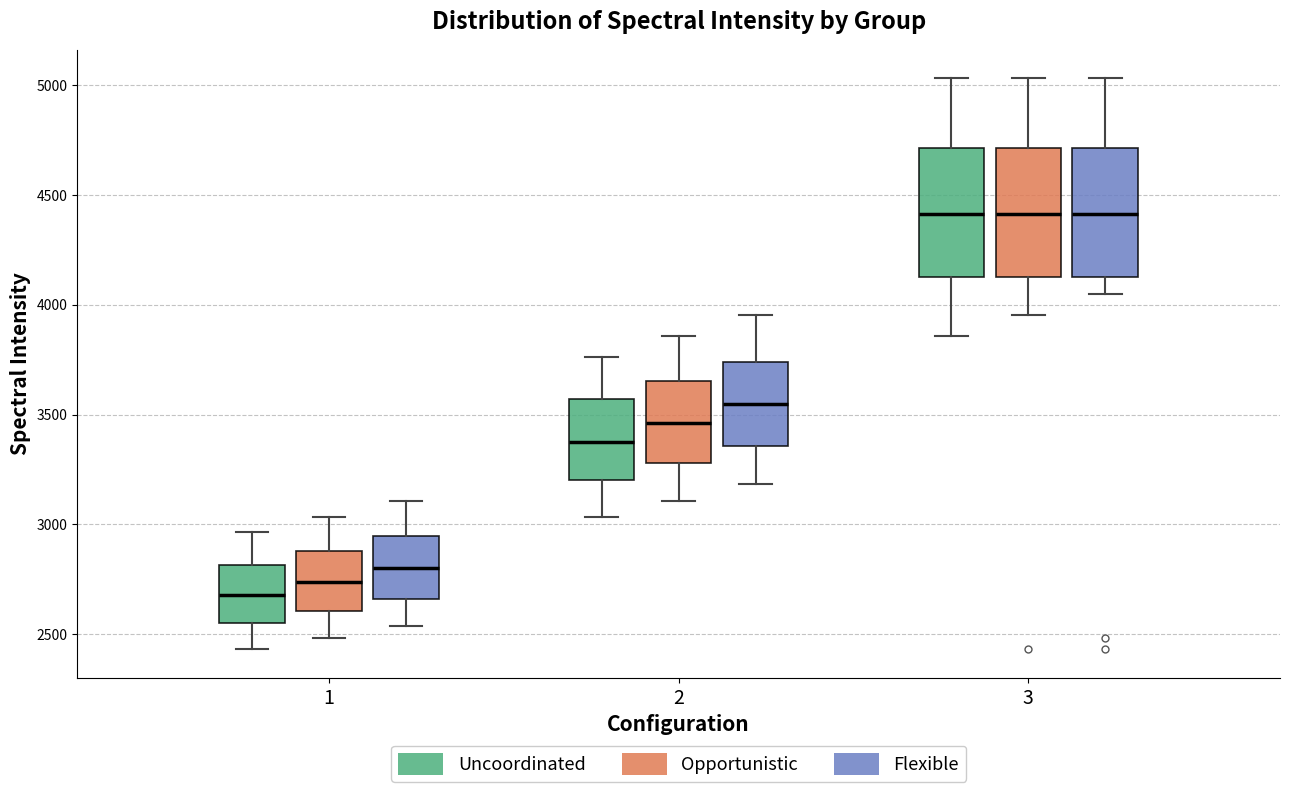

Reading left to right, read every box against the y-axis: the position of its median line, the range the box covers, and the ends of its whiskers. The values are not printed on the chart, so give them approximately, as read against the axis.

1 (Uncoordinated): median 2700, box 2550 to 2800, whiskers 2450 to 2950
1 (Opportunistic): median 2750, box 2600 to 2900, whiskers 2500 to 3050
1 (Flexible): median 2800, box 2650 to 2950, whiskers 2550 to 3100
2 (Uncoordinated): median 3400, box 3200 to 3550, whiskers 3050 to 3750
2 (Opportunistic): median 3450, box 3300 to 3650, whiskers 3100 to 3850
2 (Flexible): median 3550, box 3350 to 3750, whiskers 3200 to 3950
3 (Uncoordinated): median 4400, box 4150 to 4700, whiskers 3850 to 5050
3 (Opportunistic): median 4400, box 4150 to 4700, whiskers 3950 to 5050
3 (Flexible): median 4400, box 4150 to 4700, whiskers 4050 to 5050